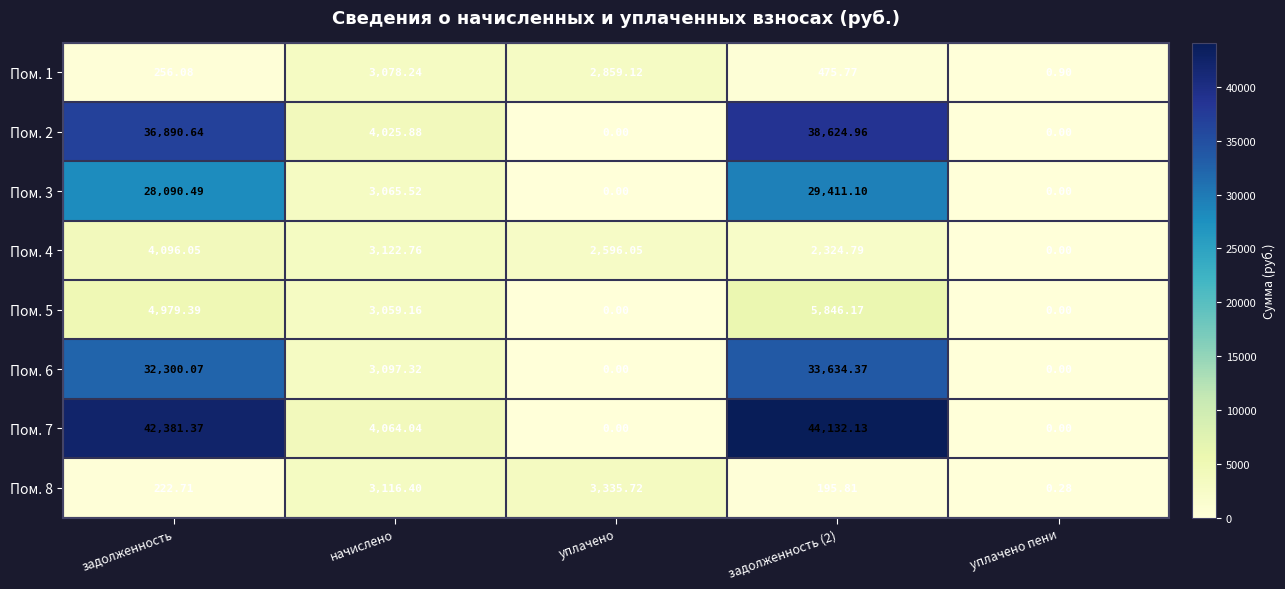

At задолженность (2), list the series in order from smallest to largest.

Пом. 8, Пом. 1, Пом. 4, Пом. 5, Пом. 3, Пом. 6, Пом. 2, Пом. 7